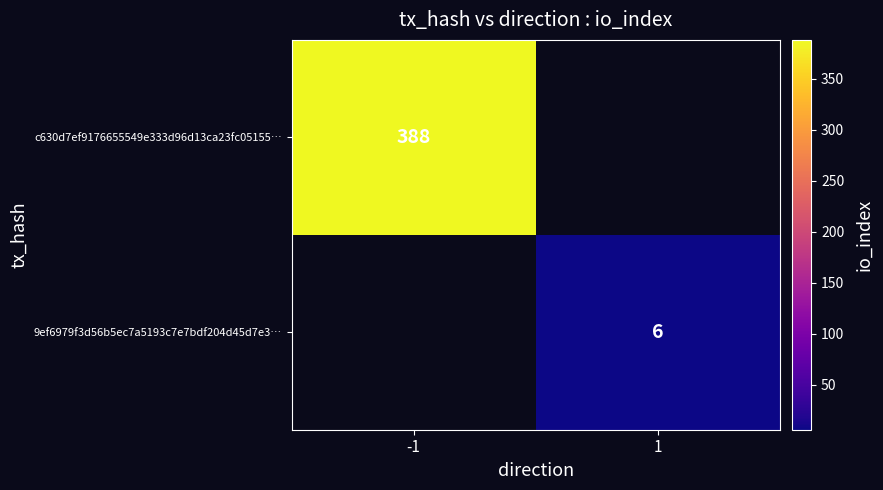

True or false: c630d7ef9176655549e333d96d13ca23fc05155… has a value of 388 at -1.

True